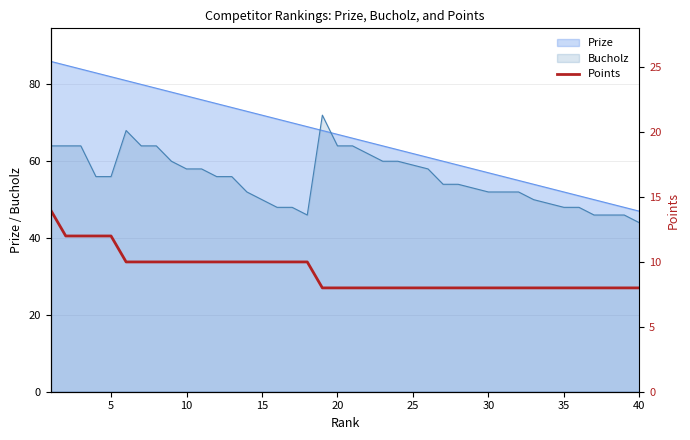

Count the values in the range 8 to 10.

35